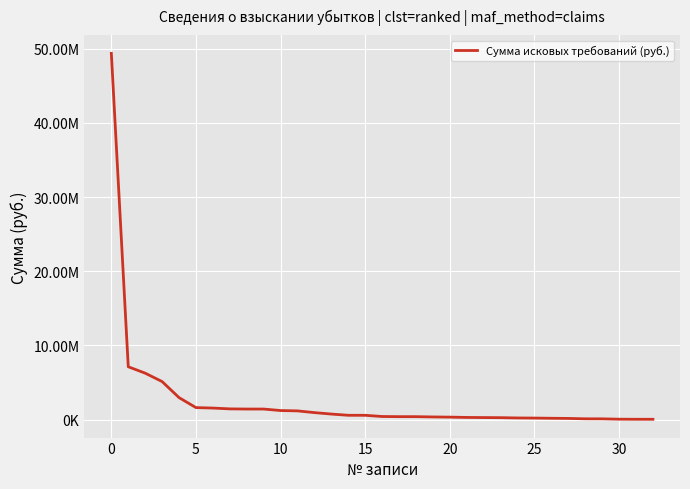

What is the smallest value displayed?

39654.2